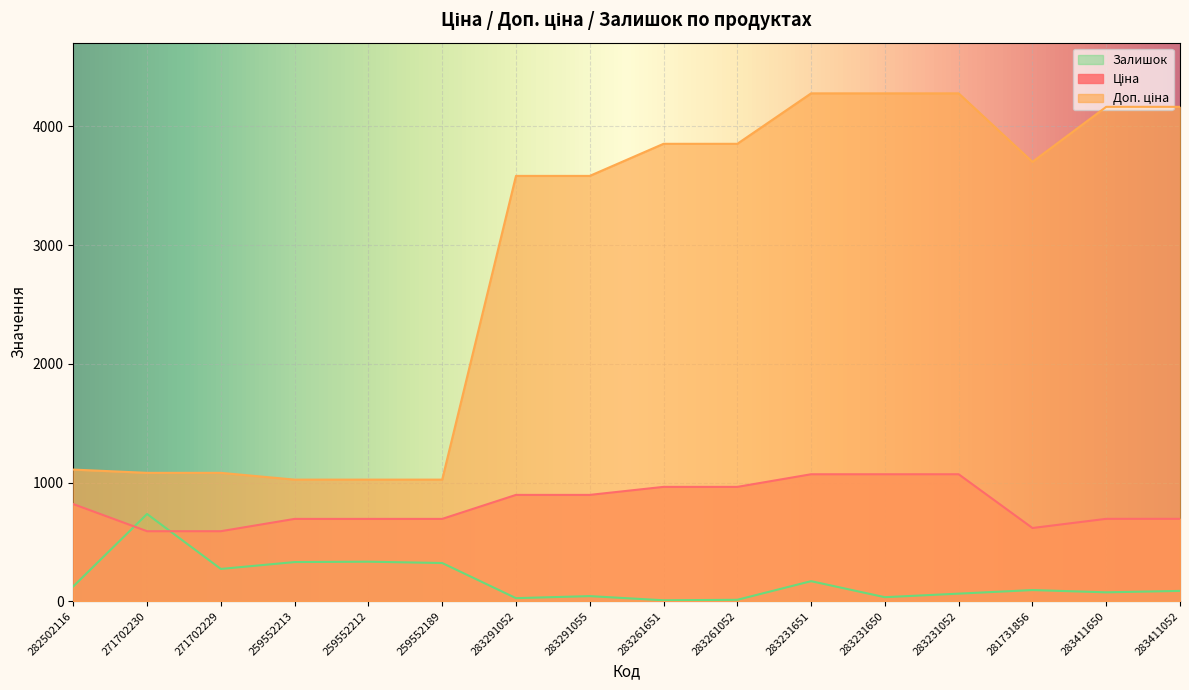

Reading right to left, transcribe all the data shown in this chart.

Ціна: 694.3	694.3	617.0	1069.8	1069.8	1069.8	963.5	963.5	895.9	895.9	693.7	693.7	693.7	589.9	589.9	818.5
Доп. ціна: 4165.6	4165.6	3701.9	4279.1	4279.1	4279.1	3854.0	3854.0	3583.6	3583.6	1024.6	1024.6	1024.6	1081.7	1081.7	1109.2
Залишок: 87.0	75.0	94.0	64.0	34.0	169.0	12.0	8.0	43.0	26.0	322.0	333.0	330.0	272.0	735.0	125.0